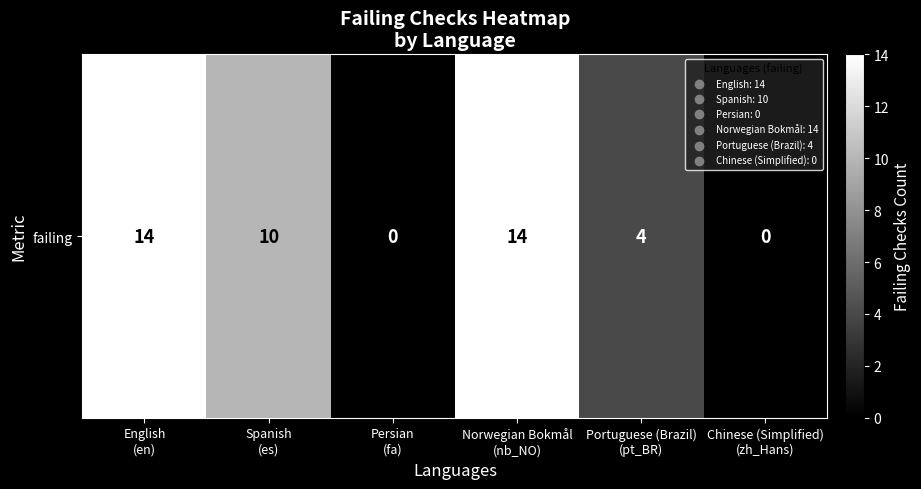

Reading left to right, what are all the values shown in this chart?

English
(en)=14	Spanish
(es)=10	Persian
(fa)=0	Norwegian Bokmål
(nb_NO)=14	Portuguese (Brazil)
(pt_BR)=4	Chinese (Simplified)
(zh_Hans)=0